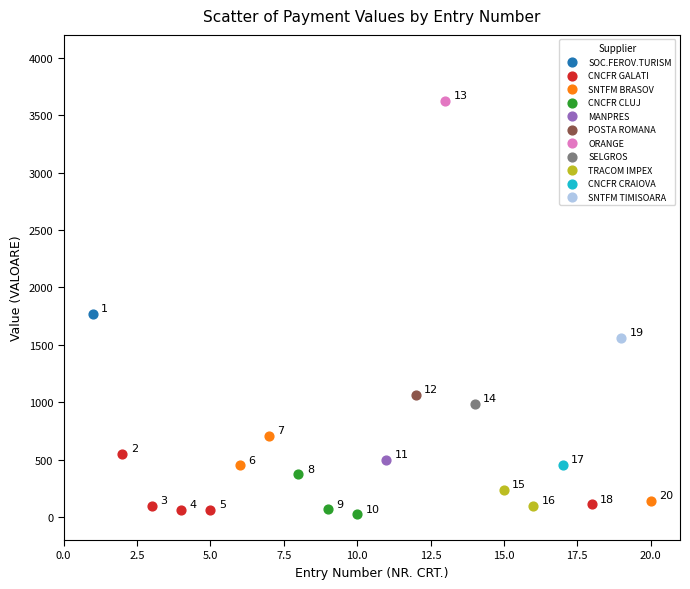

What are all the series names shown in the legend?

SOC.FEROV.TURISM, CNCFR GALATI, SNTFM BRASOV, CNCFR CLUJ, MANPRES, POSTA ROMANA, ORANGE, SELGROS, TRACOM IMPEX, CNCFR CRAIOVA, SNTFM TIMISOARA